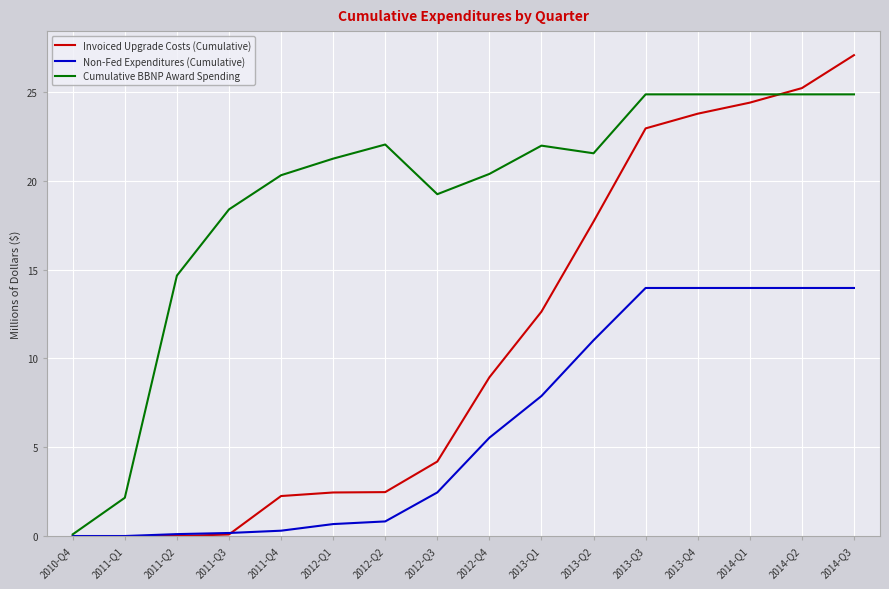

What is the difference between the highest and lowest values at 2010-Q4?

0.1